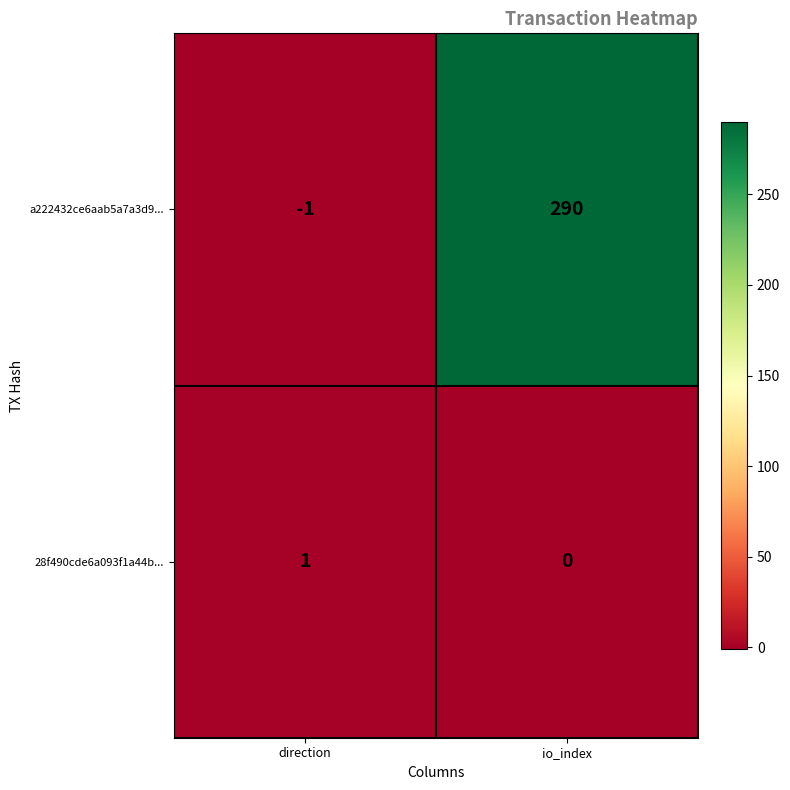

What is the spread (max minus min) of values at io_index?

290